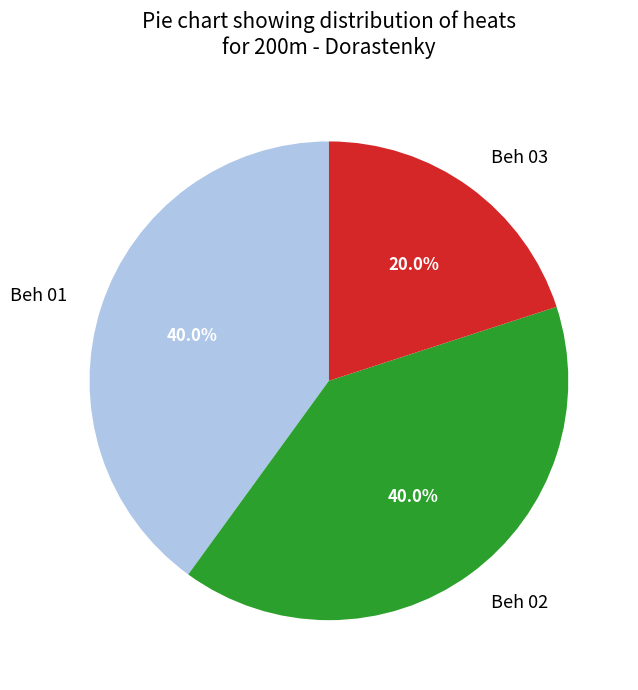

Which category has the smallest portion of the pie?

Beh 03